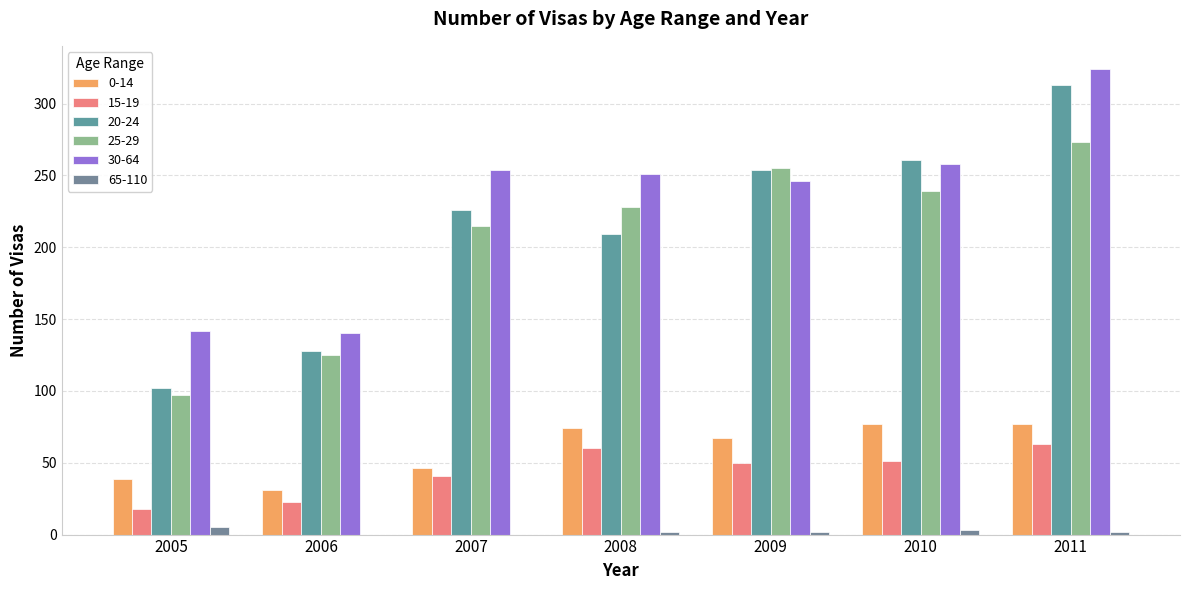

Read the 0-14 value at 2009, to the nearest 10.

70